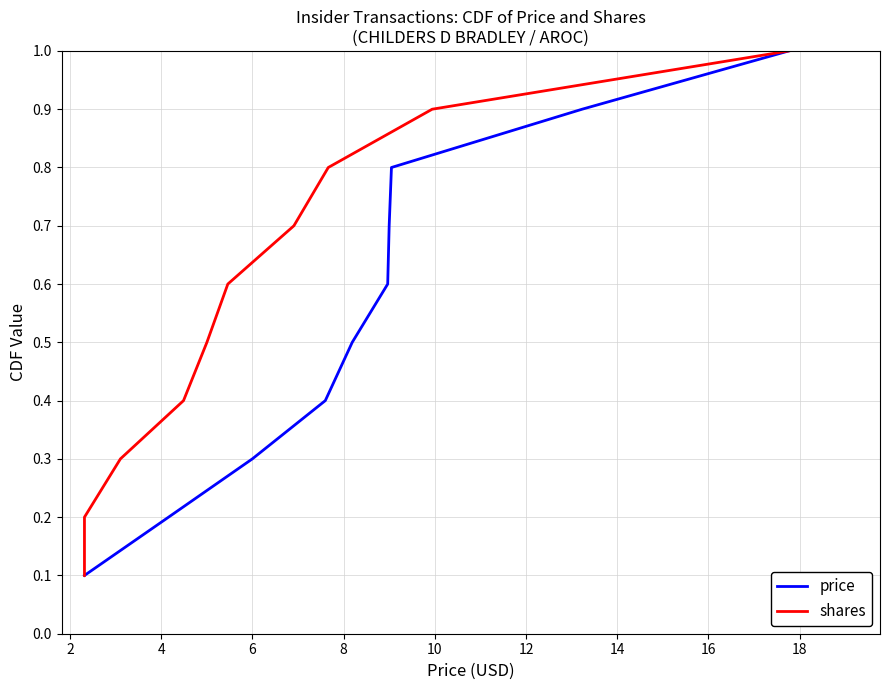

True or false: shares and price cross at least once.

False